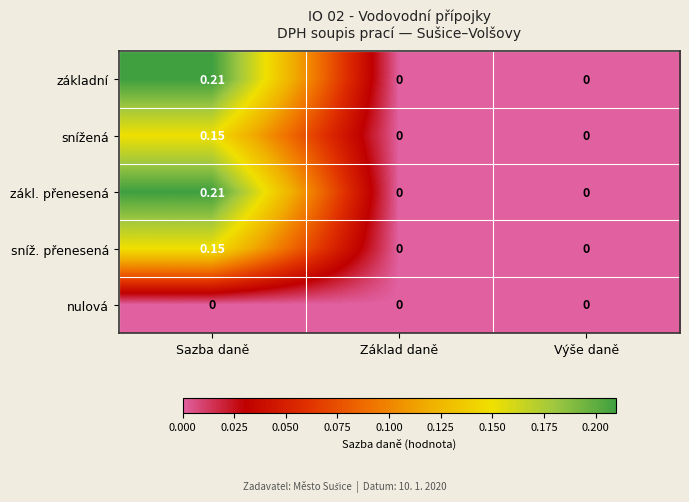

How many categories are shown in the chart?

3